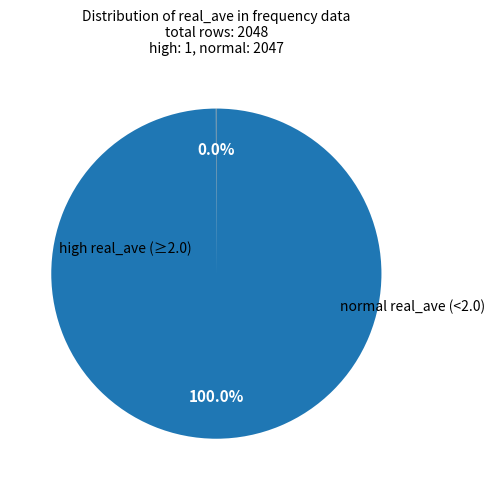

Does any single category account for the majority?

Yes